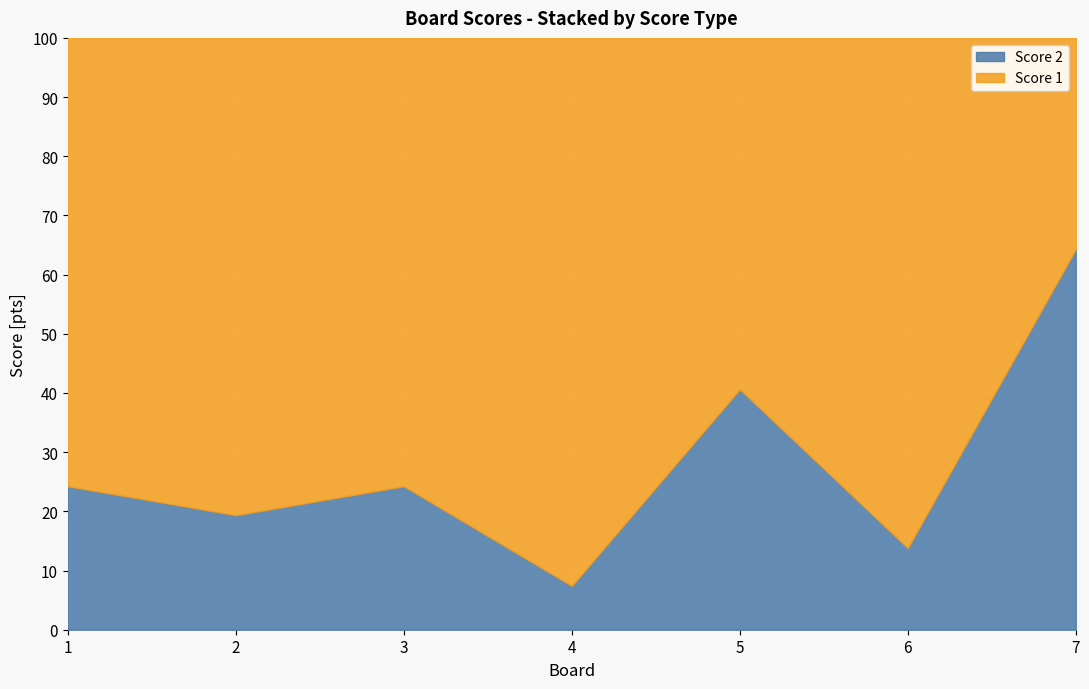

True or false: Score 2 has a value of 2 at 1.

False